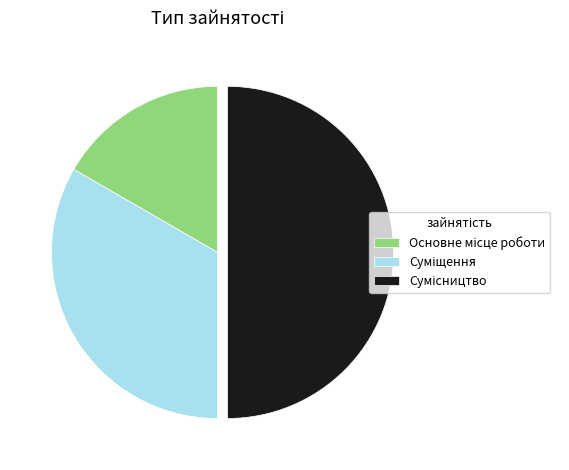

Is it true that Суміщення is 44% of the pie?

False